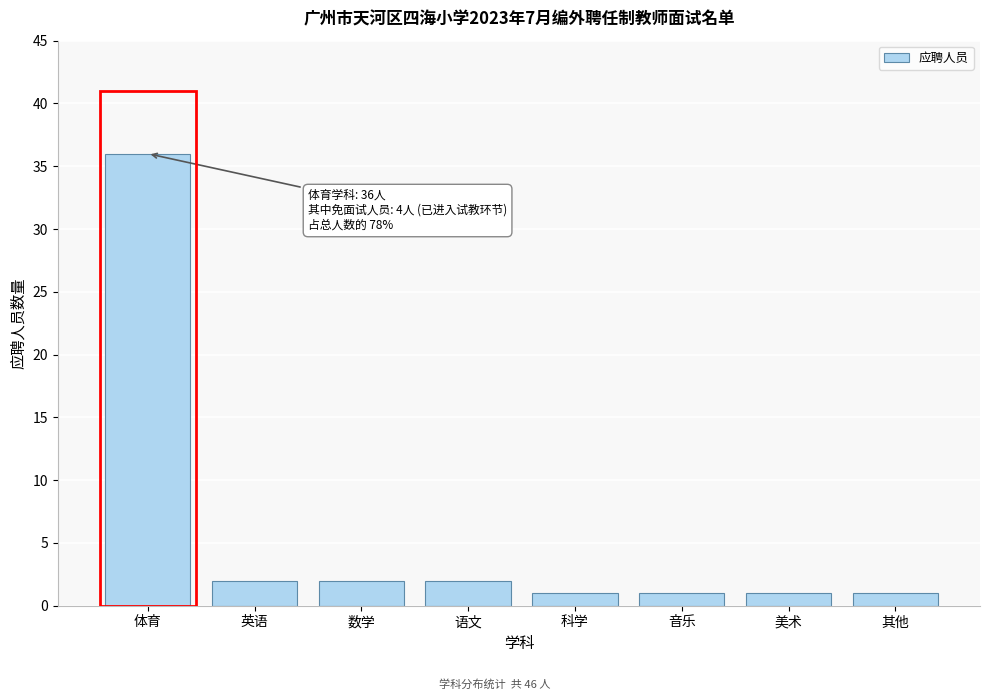

Reading right to left, transcribe all the data shown in this chart.

其他=1	美术=1	音乐=1	科学=1	语文=2	数学=2	英语=2	体育=36